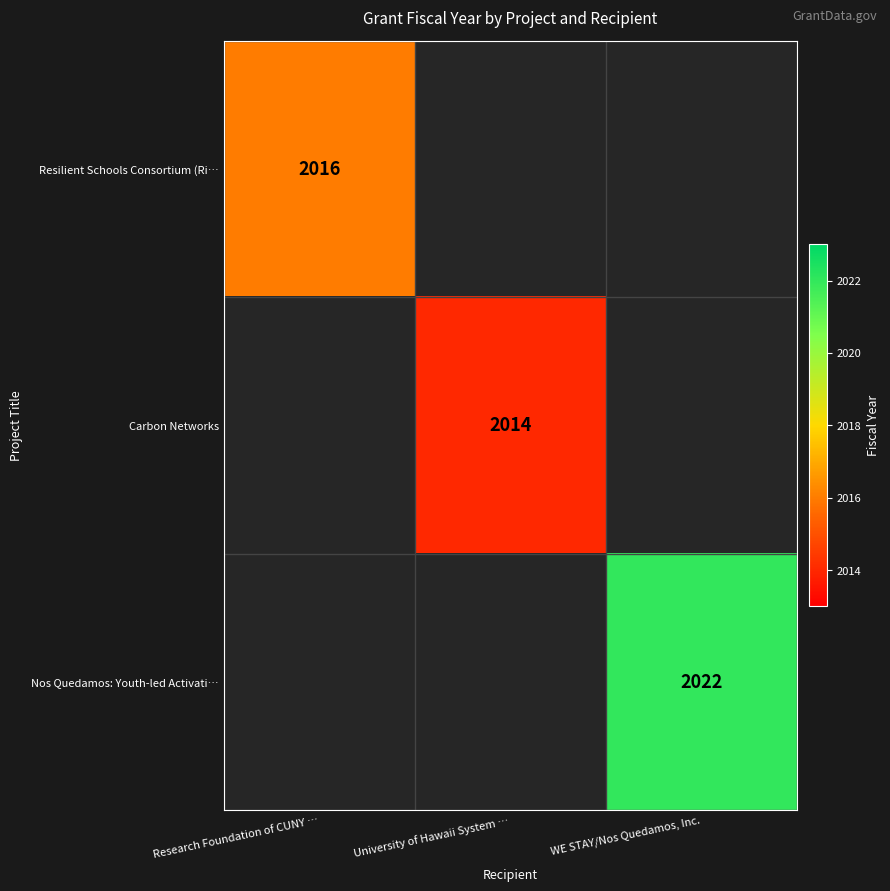

Is it true that Nos Quedamos: Youth-led Activati… equals 2022 at WE STAY/Nos Quedamos, Inc.?

True